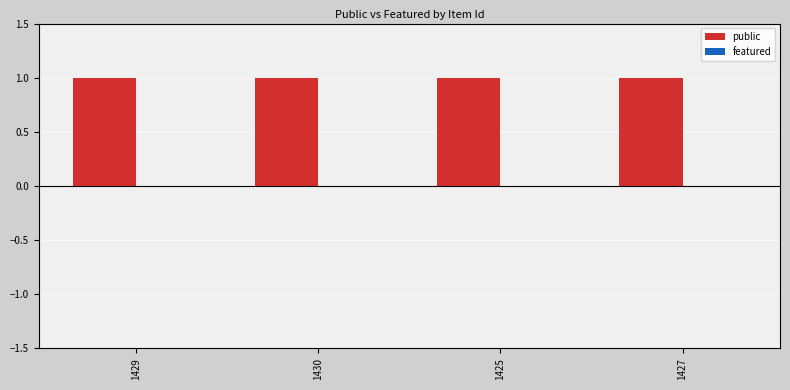

What position from the right is 1429?

4